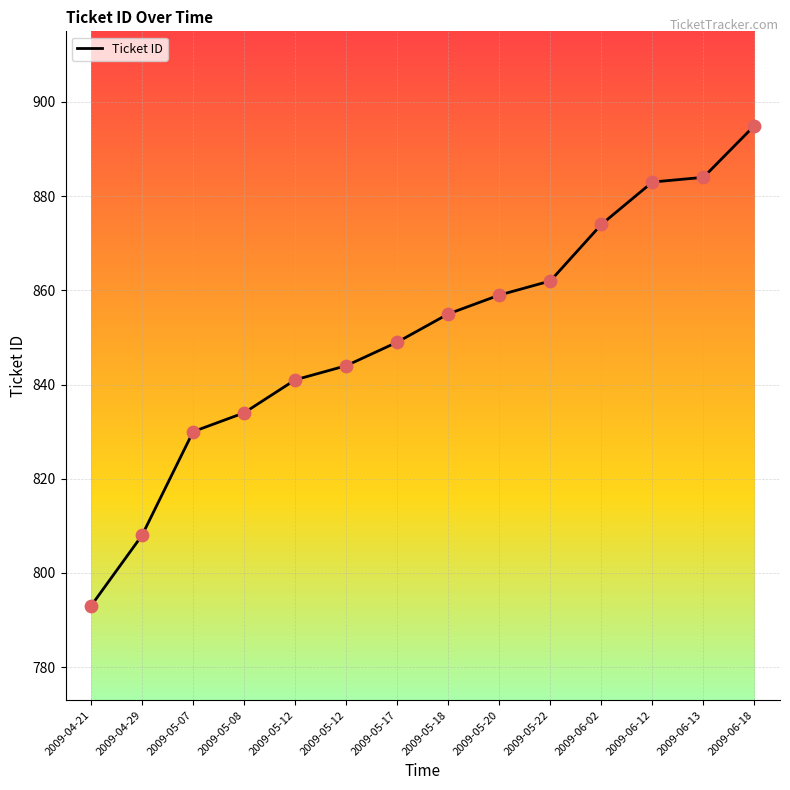

How many lines are shown in the chart?

1